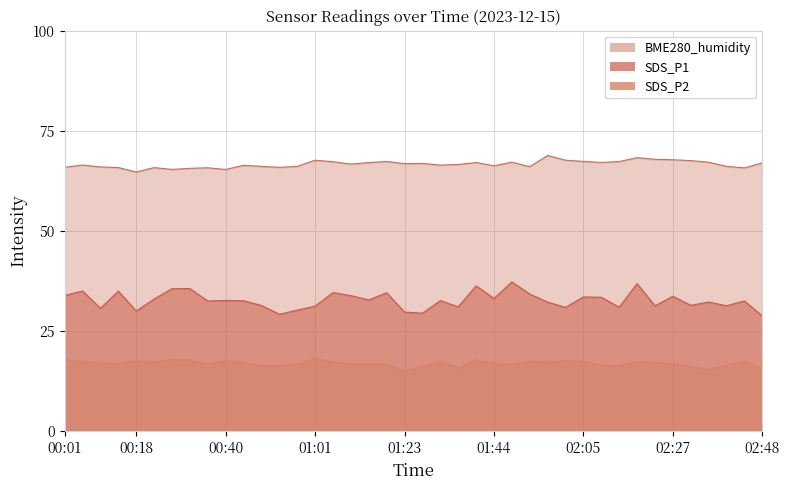

What is the minimum value for SDS_P1?

28.8